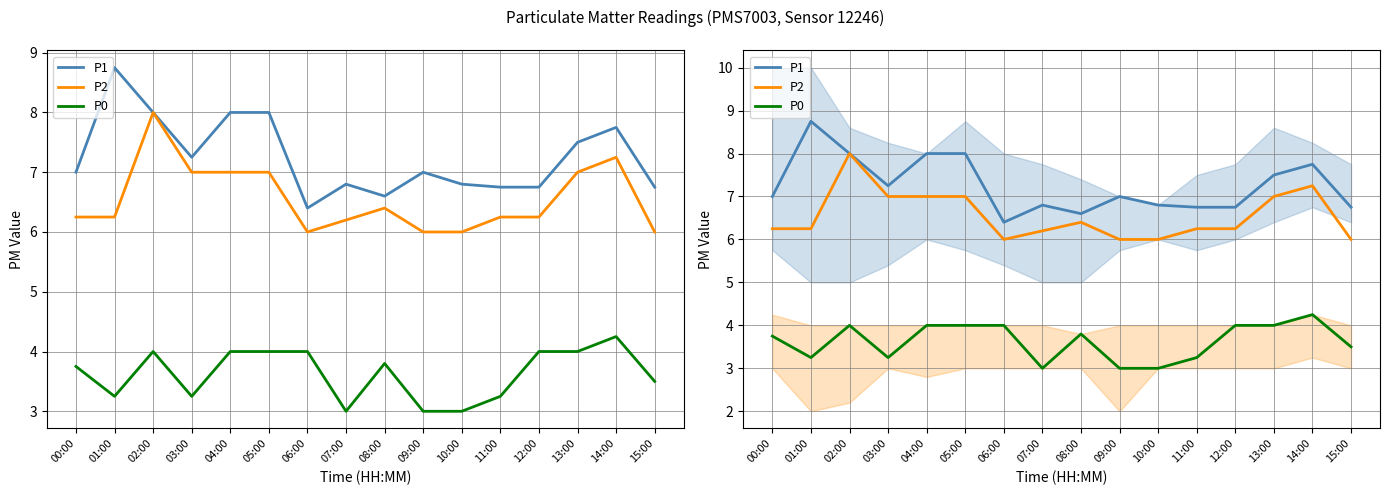

At which label does P0 reach its minimum?

07:00